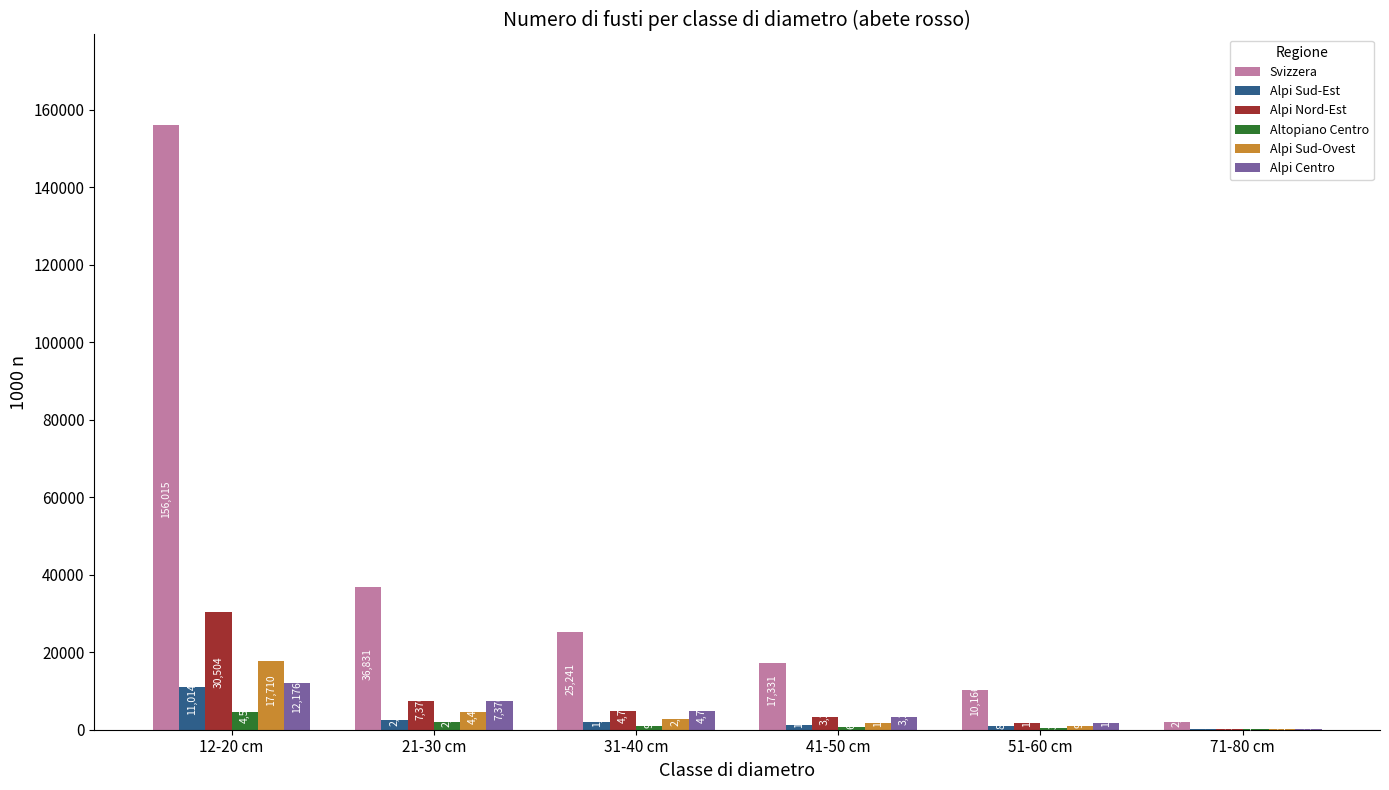

What is the sum of all Alpi Sud-Est values?

17834